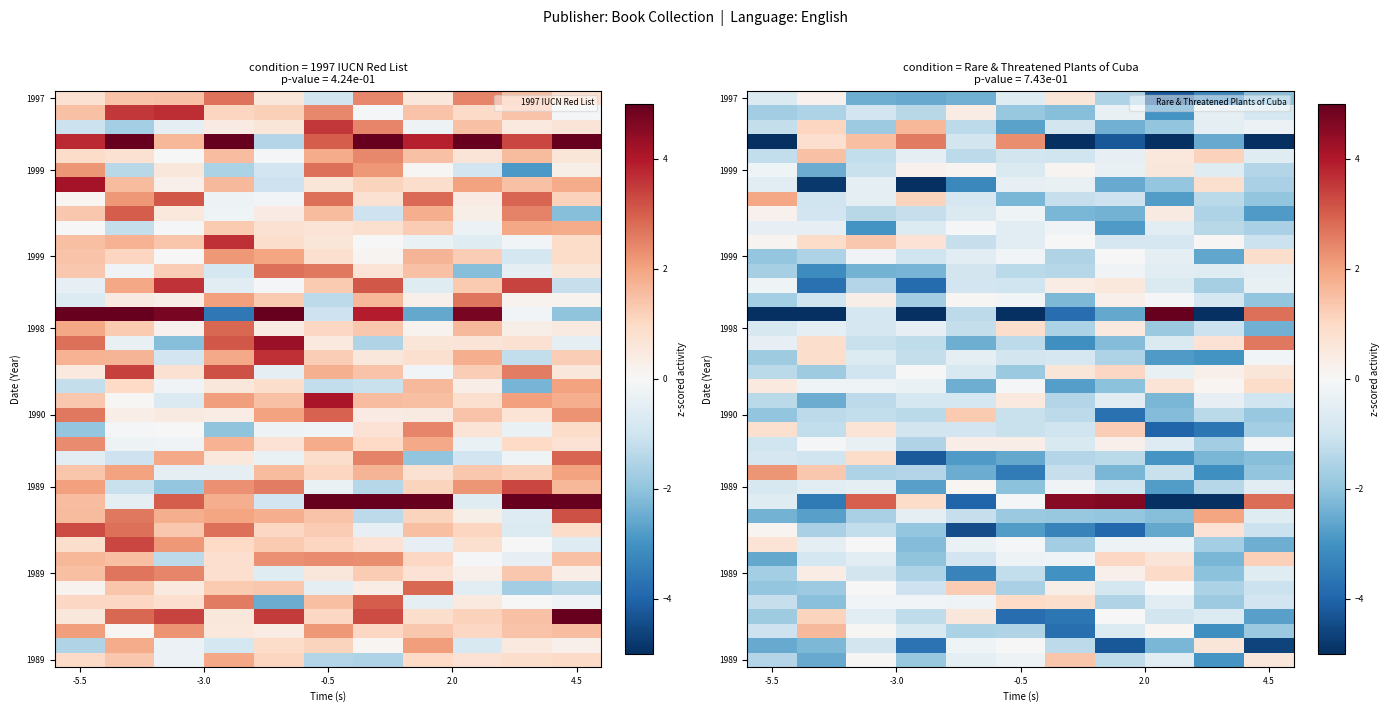

How many distinct data groups are displayed?

40